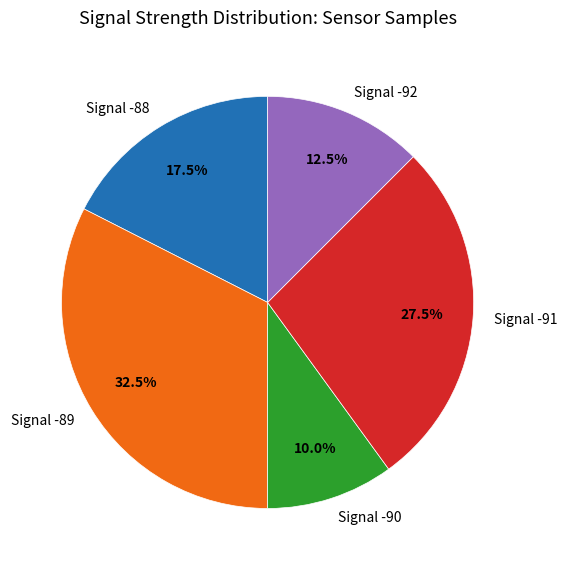

What percentage do Signal -90 and Signal -88 together represent?

27.5%